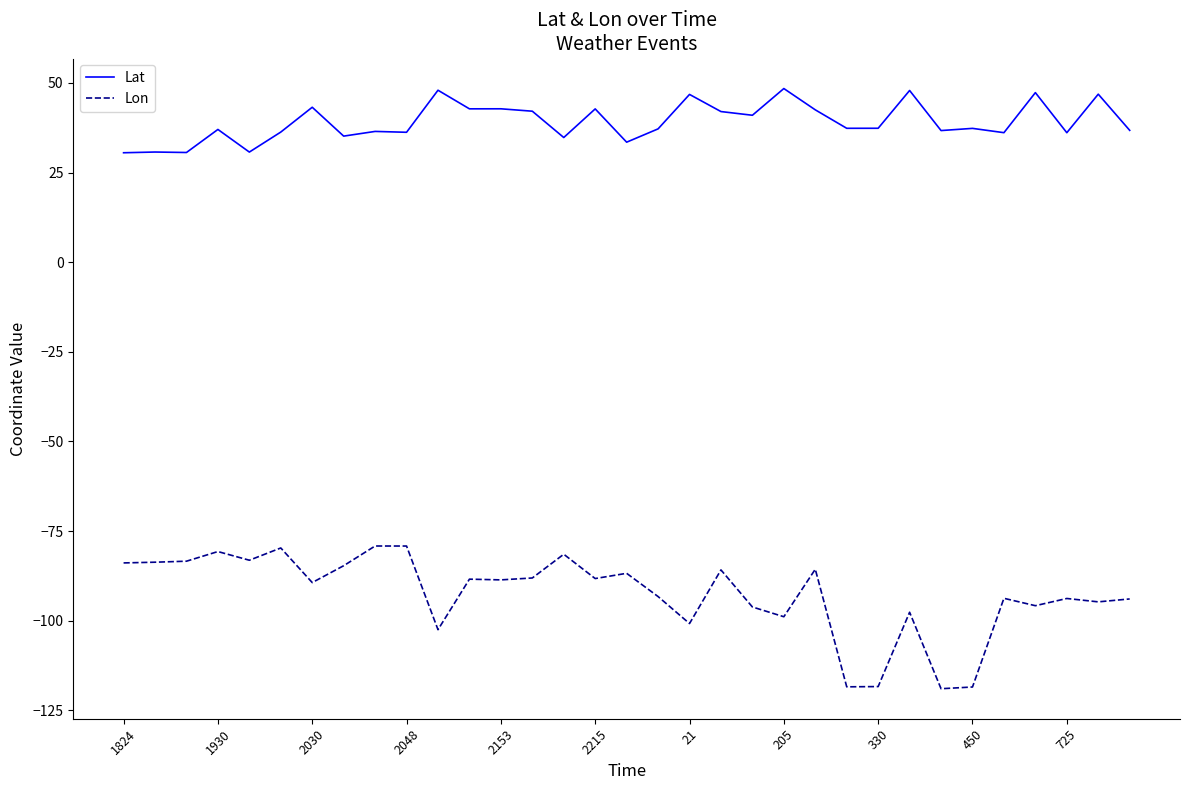

What is the minimum value shown in the chart?

-119.0